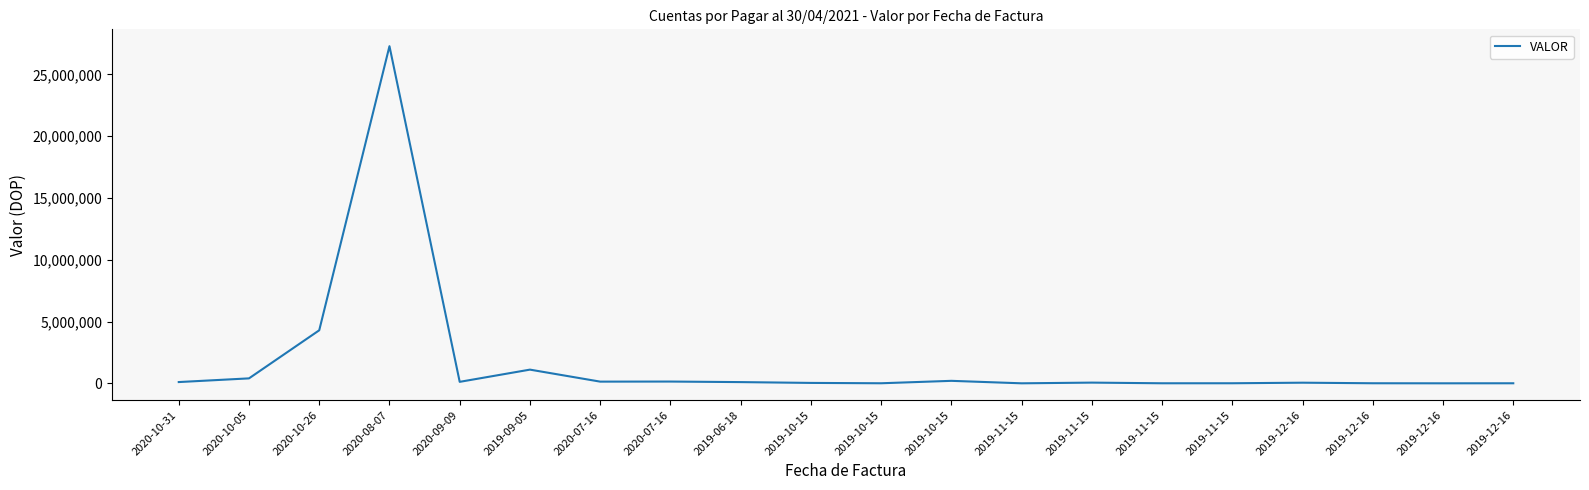

Is this an area chart (filled region under the line)?

No